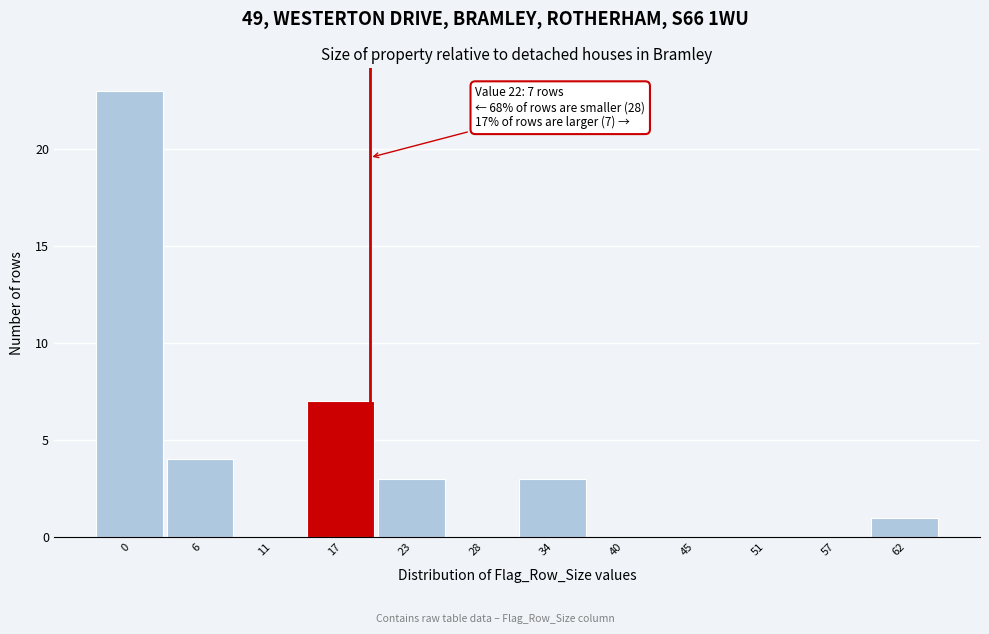

Reading right to left, transcribe all the data shown in this chart.

62=1	57=0	51=0	45=0	40=0	34=3	28=0	23=3	17=7	11=0	6=4	0=23